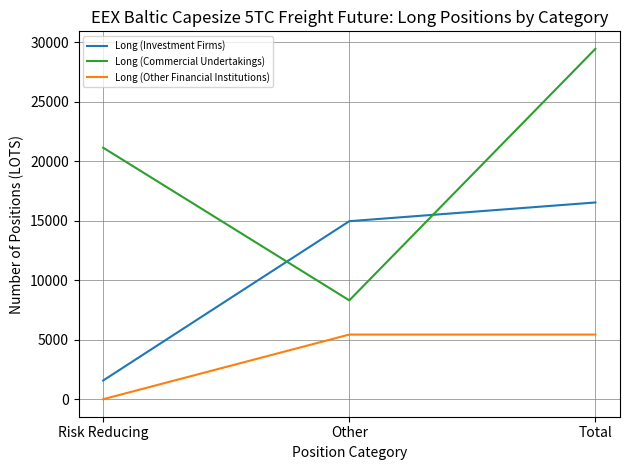

At which category is the sum across all series the highest?

Total